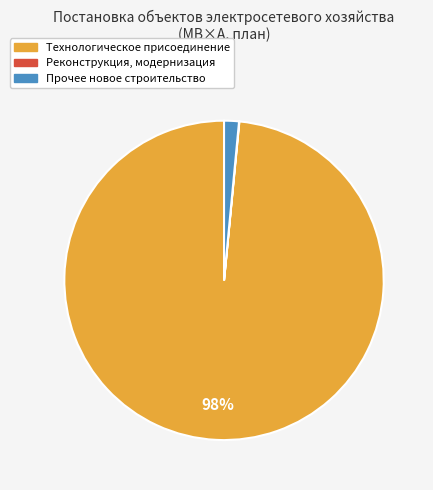

Is the sum of Технологическое присоединение and Прочее новое строительство greater than half?

Yes